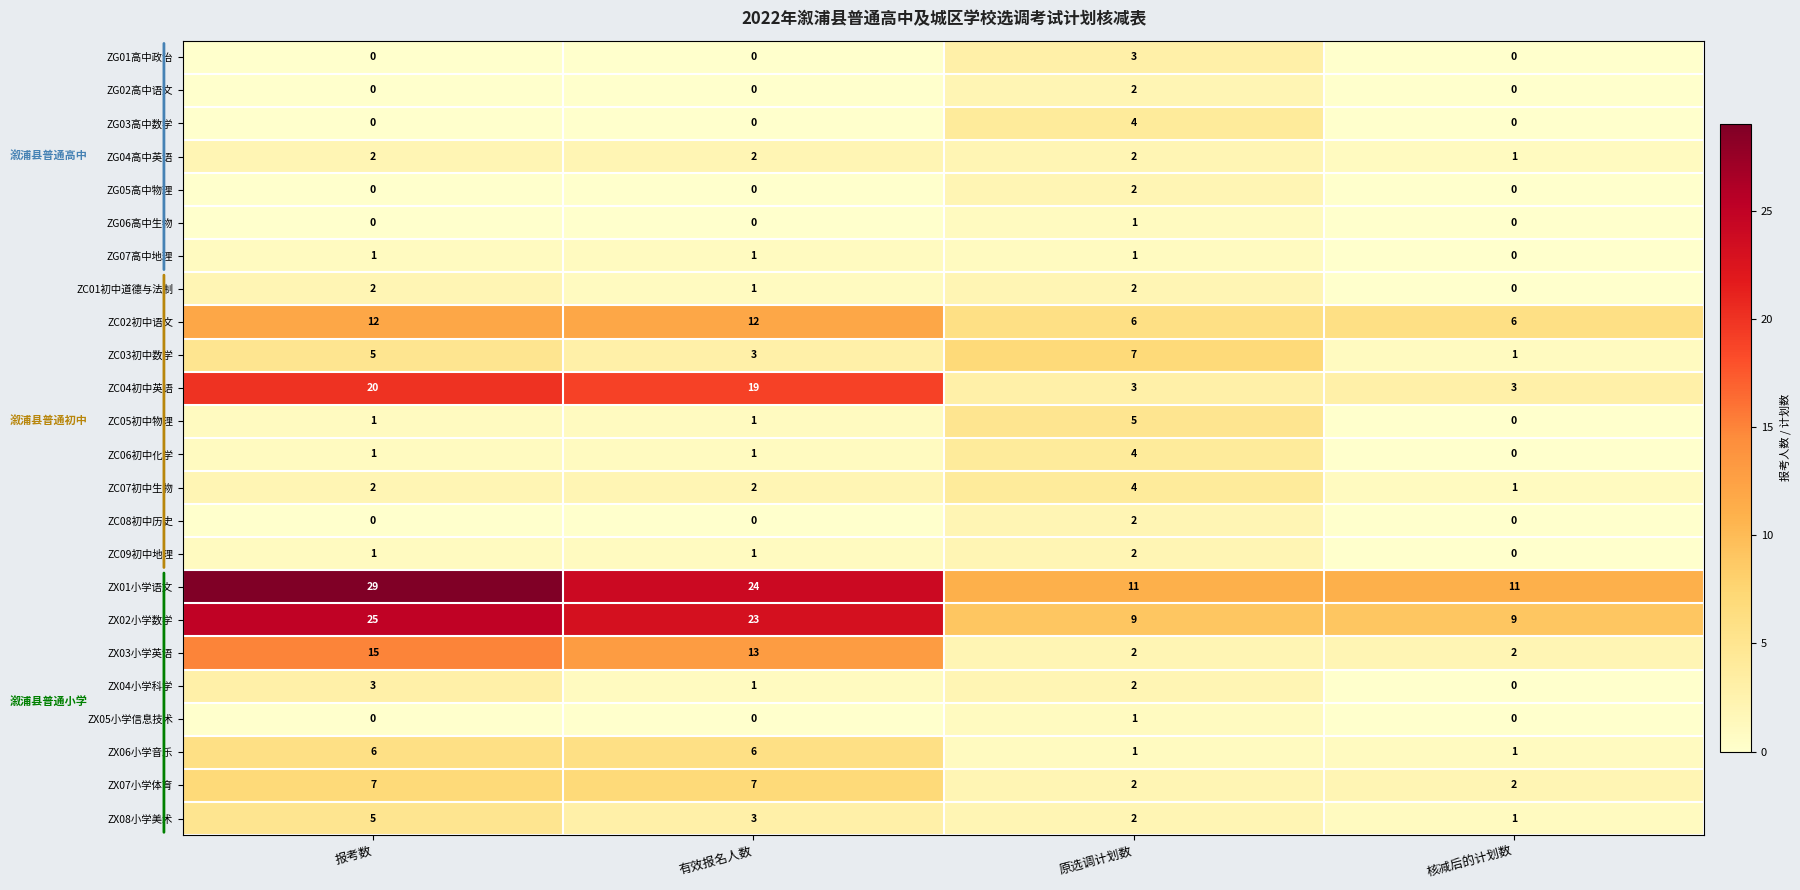

Which series changed the most between 原选调计划数 and 核减后的计划数?

ZC03初中数学